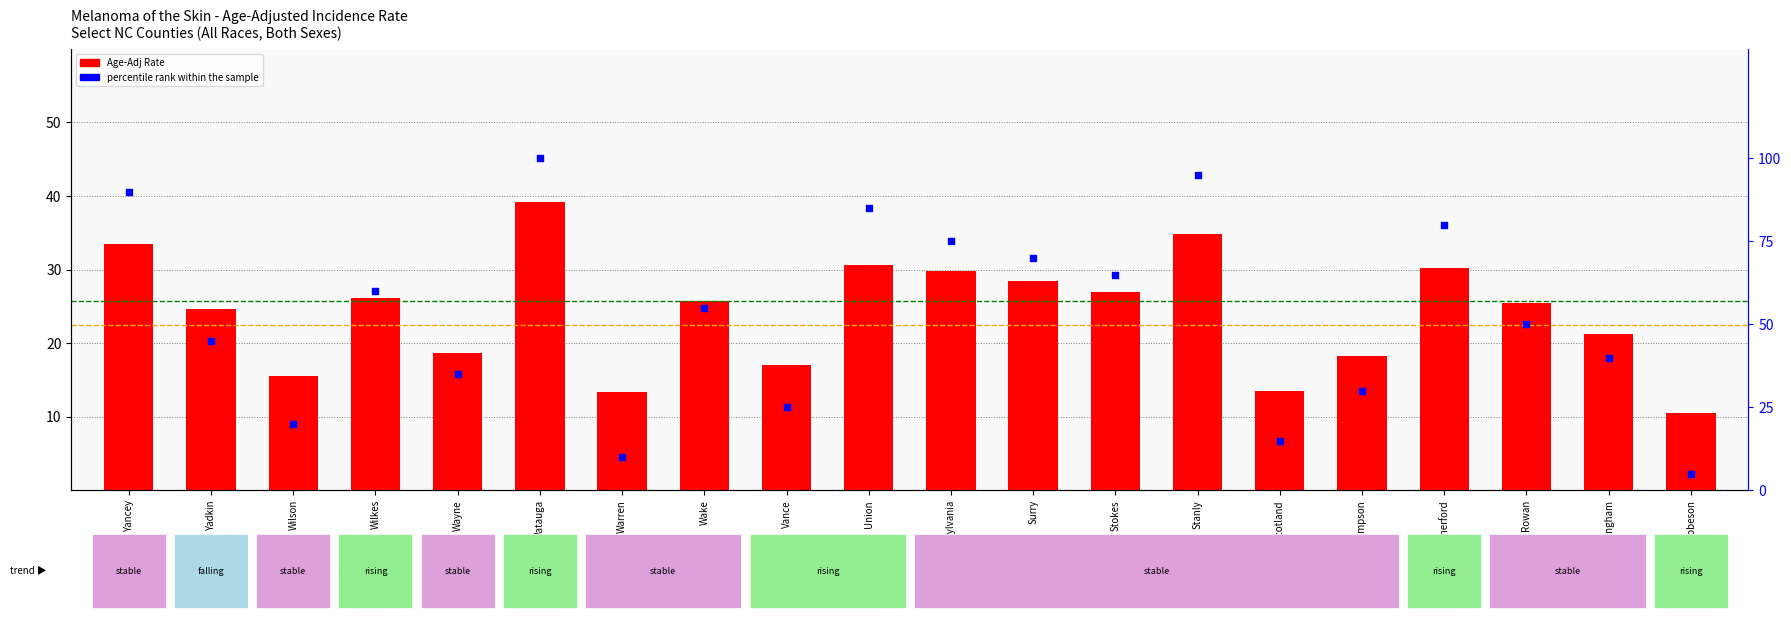

Which has a higher value, Robeson or Wayne?

Wayne